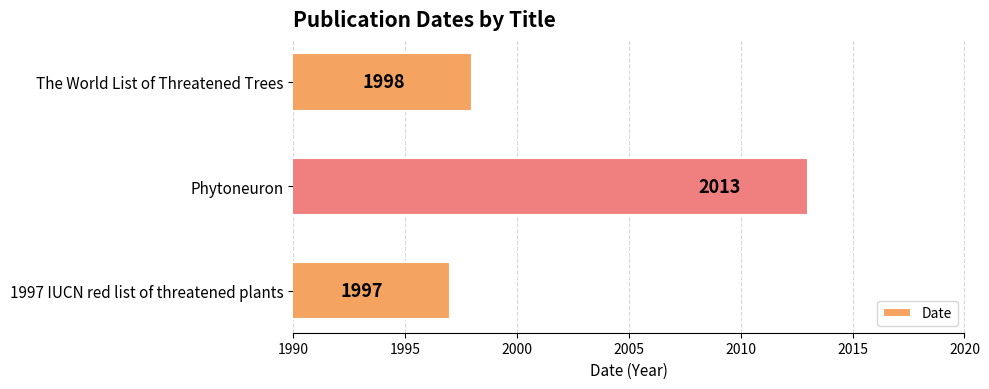

Read the value at 1997 IUCN red list of threatened plants, to the nearest 5.

1995